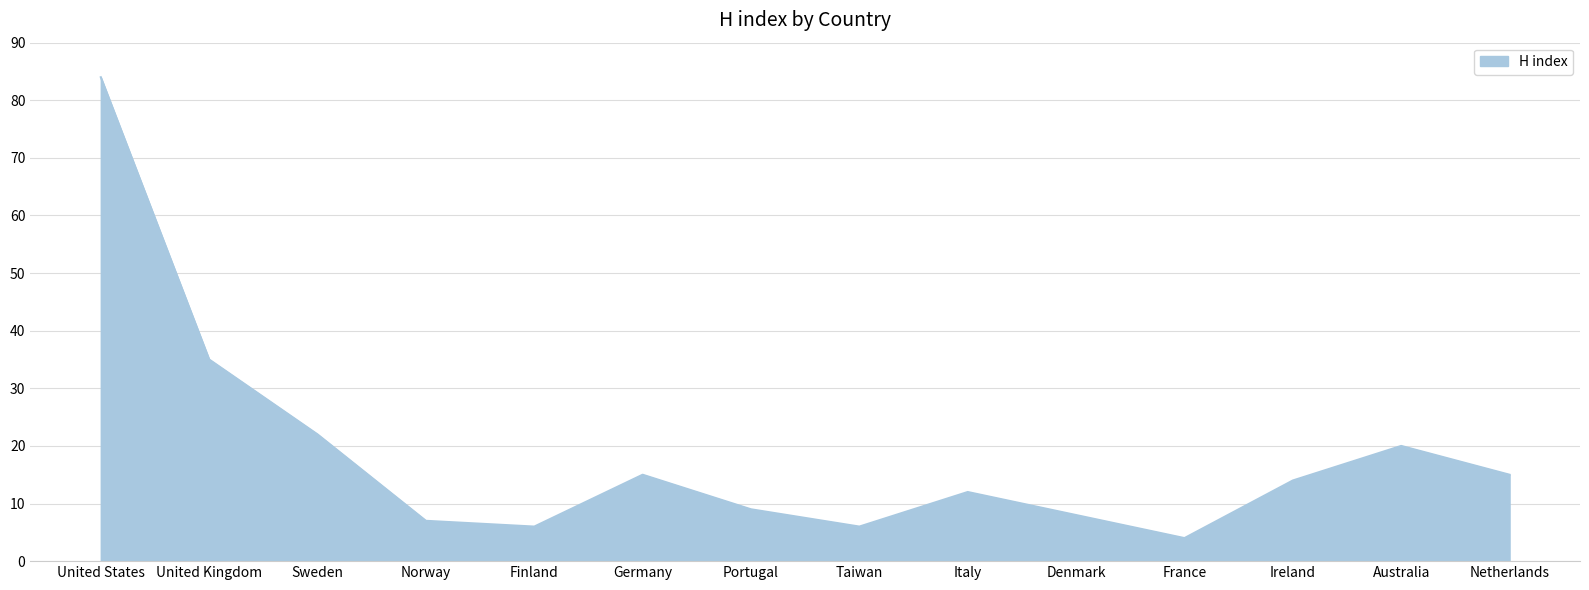

True or false: there are more than 0 points higher than both neighbors.

True